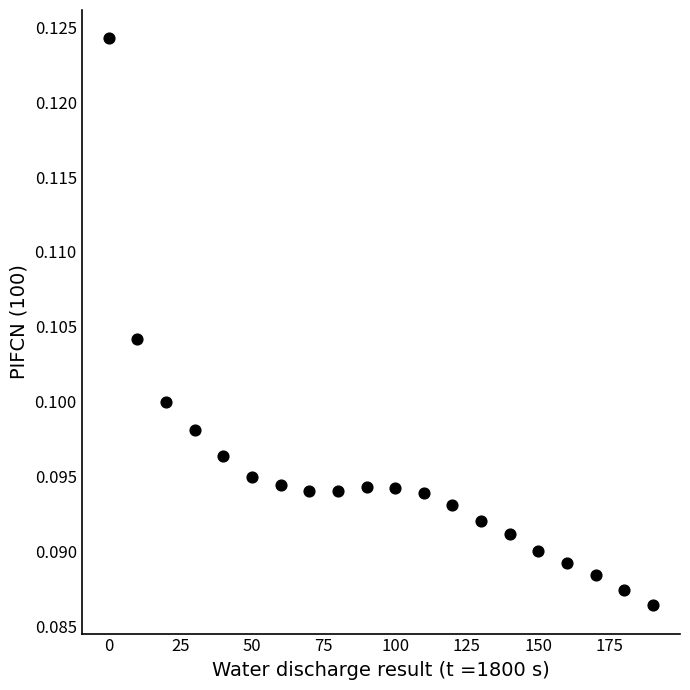

What is the range of X values (max minus min)?

190.0